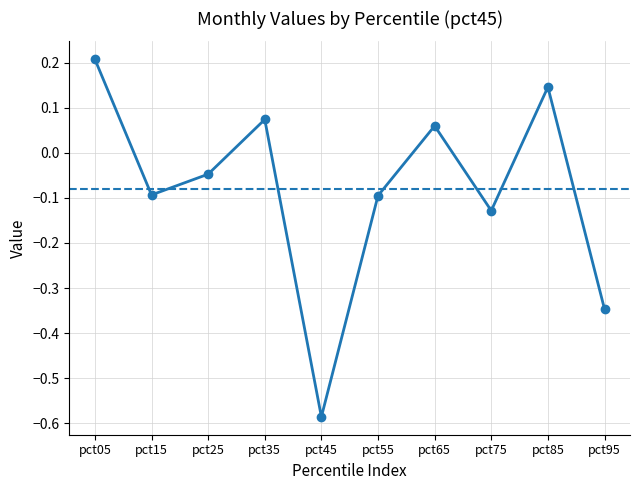

At which category does the chart reach its minimum across all series?

pct45